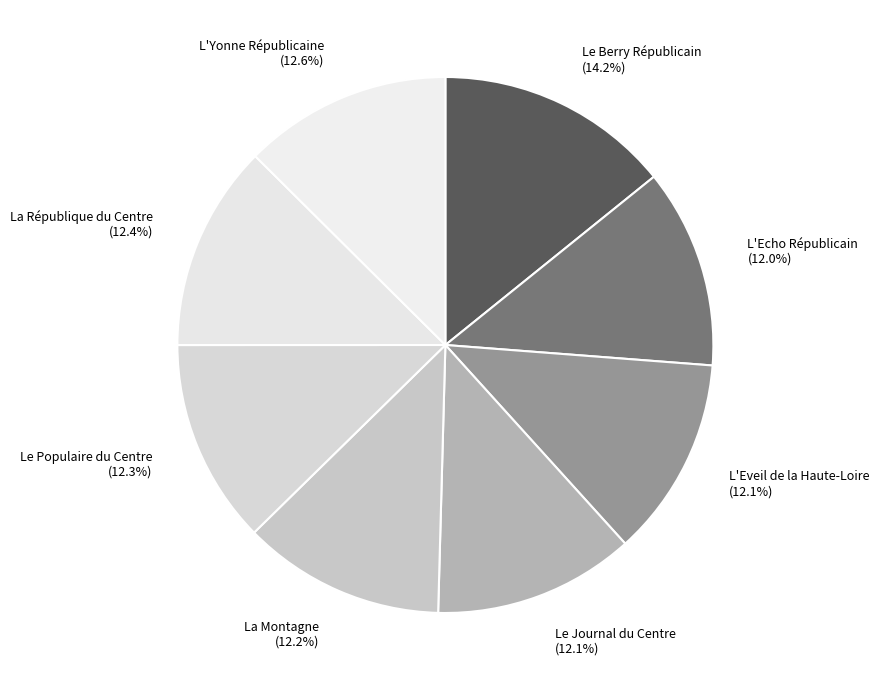

Approximately how many times larger is the value at La République du Centre compared to Le Populaire du Centre?

1.0